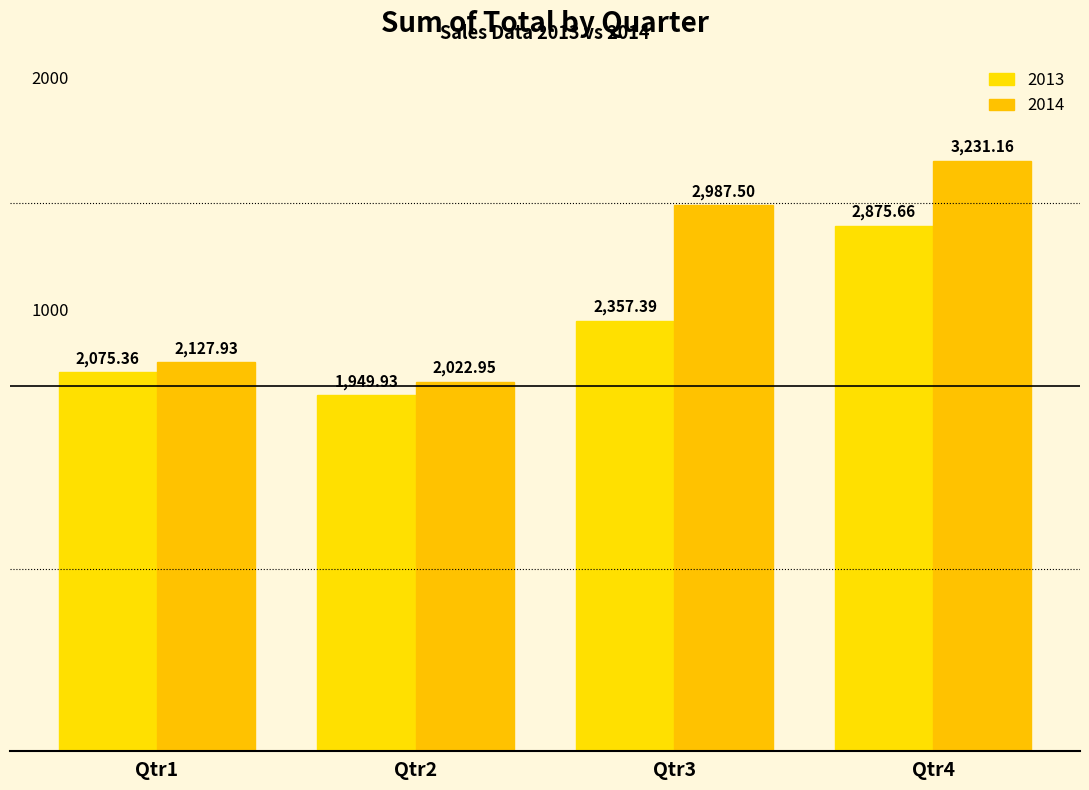

How many distinct data groups are displayed?

2